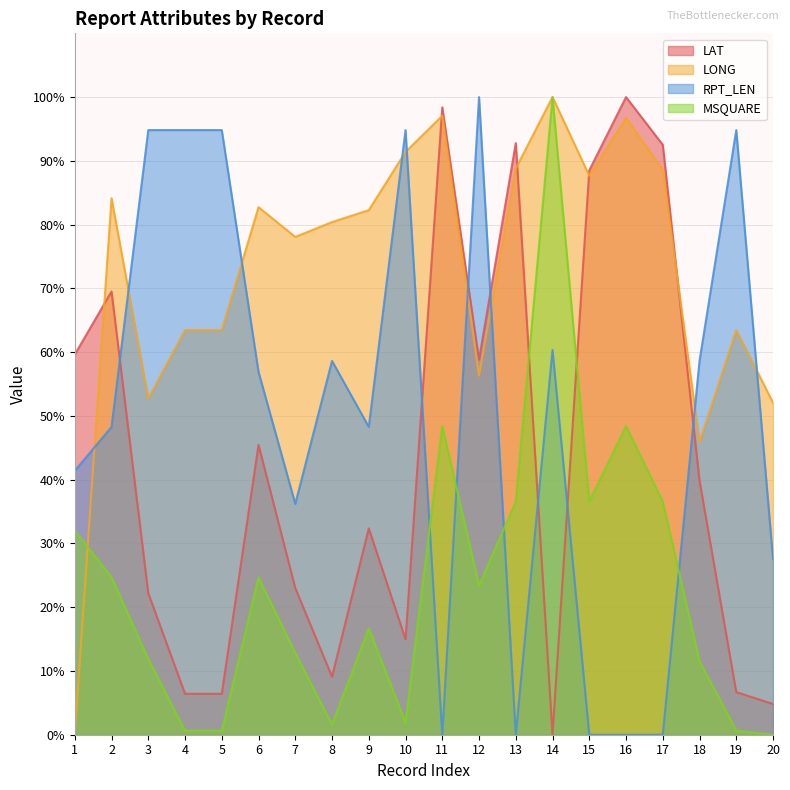

How many lines are shown in the chart?

4